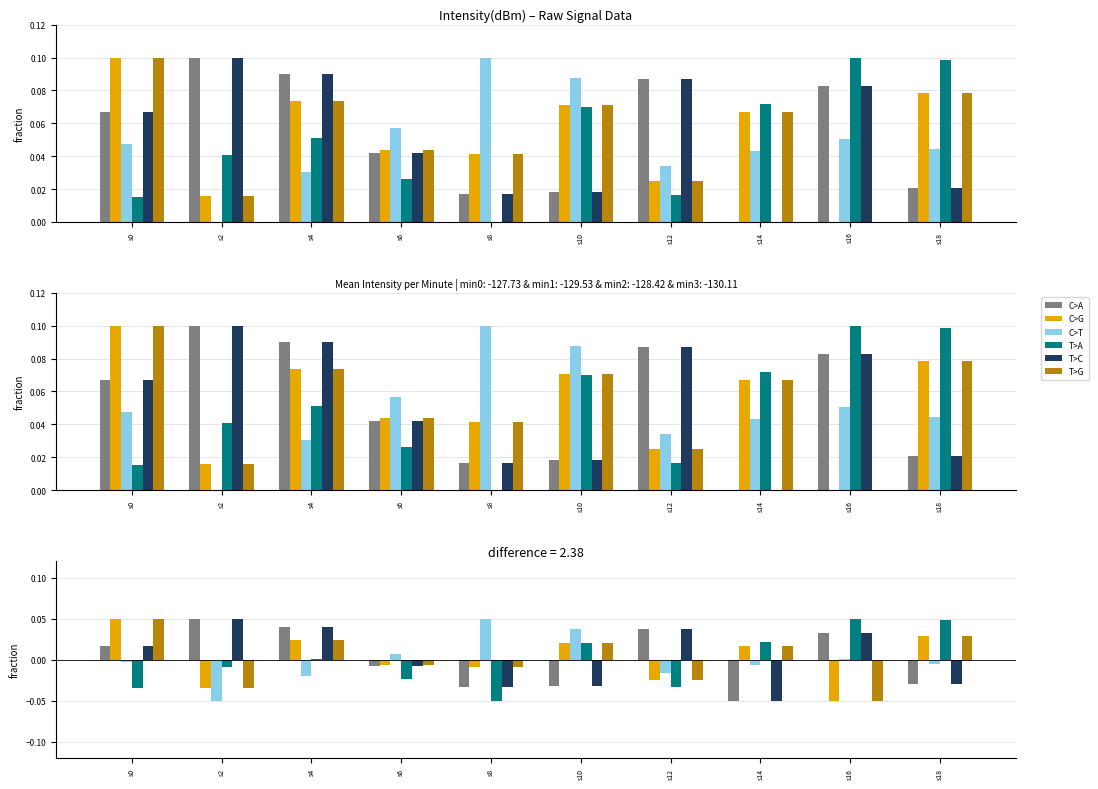

How many bars are there in each group?

6